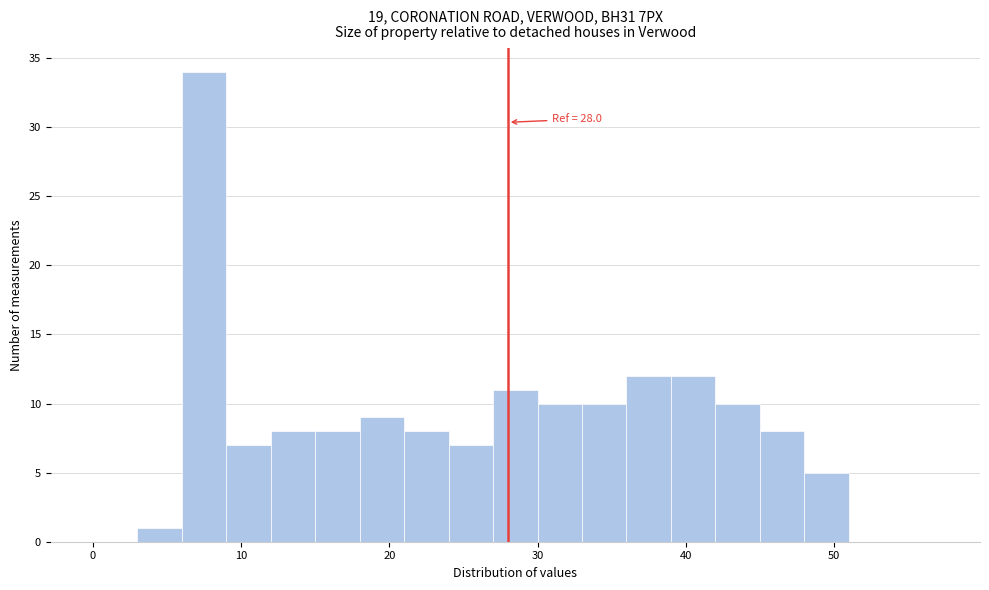

Around what value on the x-axis is the tallest bar? Give the approximate position of its centre, as read against the axis.

8